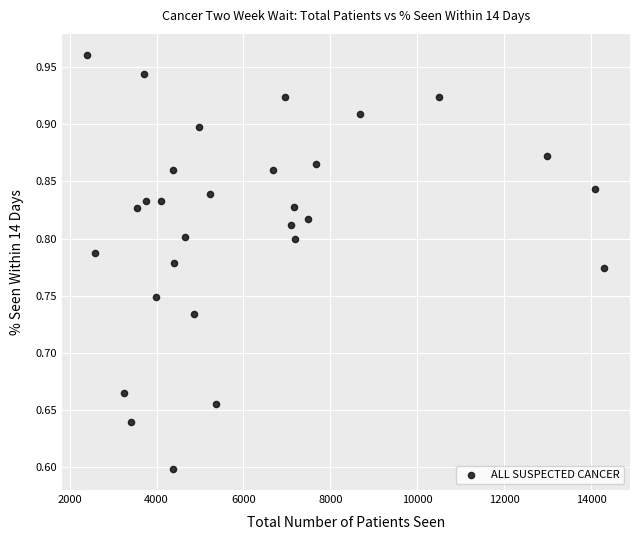

What is the range of X values (max minus min)?

11891.0